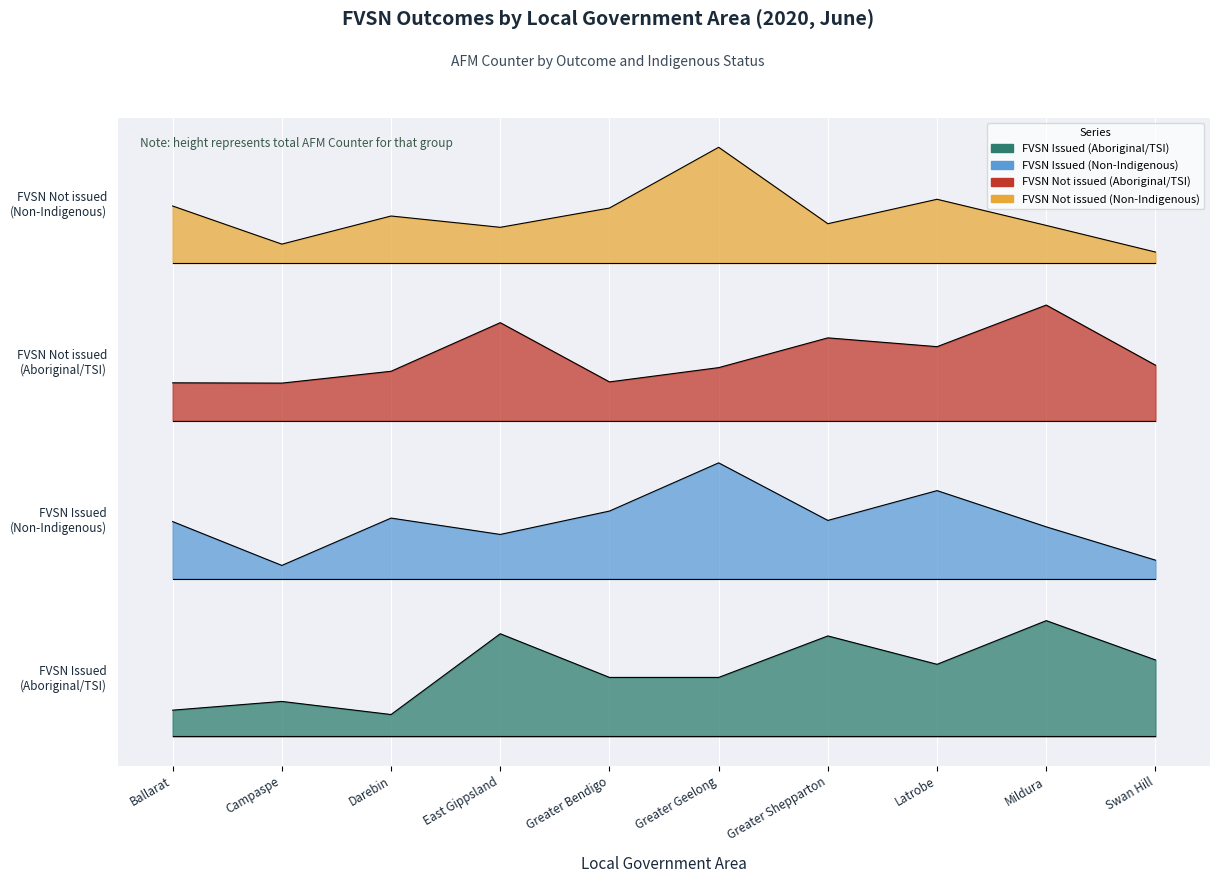

True or false: FVSN Not issued - Aboriginal and/or Torres Strait Islander and FVSN Issued - Aboriginal and/or Torres Strait Islander intersect in this chart.

False